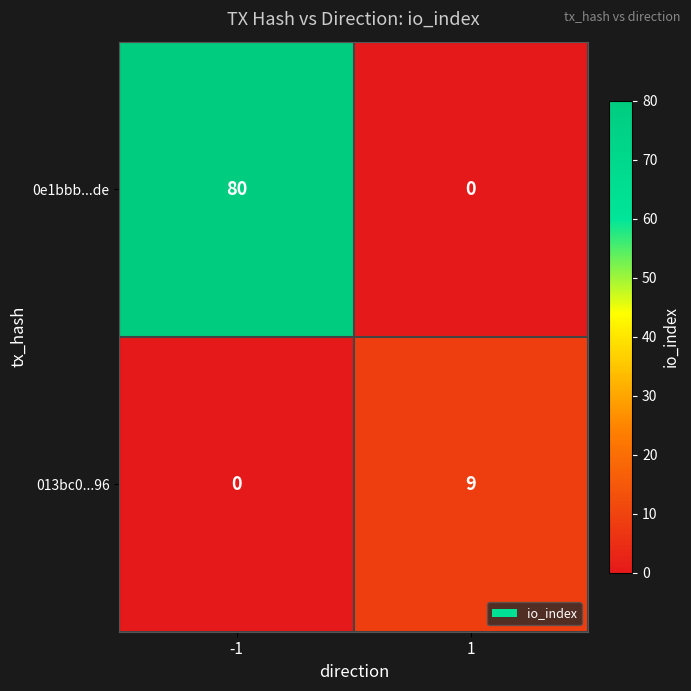

Is it true that 0e1bbb...de equals 132 at -1?

False